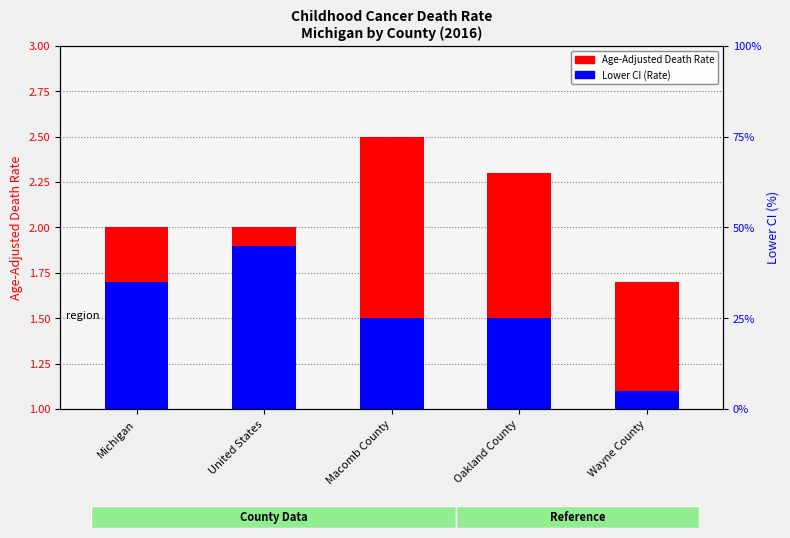

What is the difference between the maximum and minimum values in the Age-Adjusted Death Rate series?

0.8